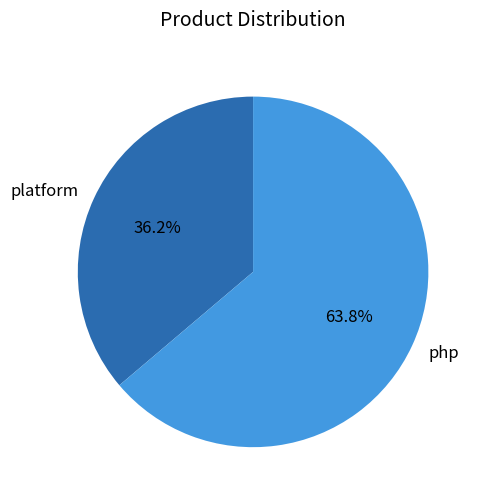

Between php and platform, which is larger?

php